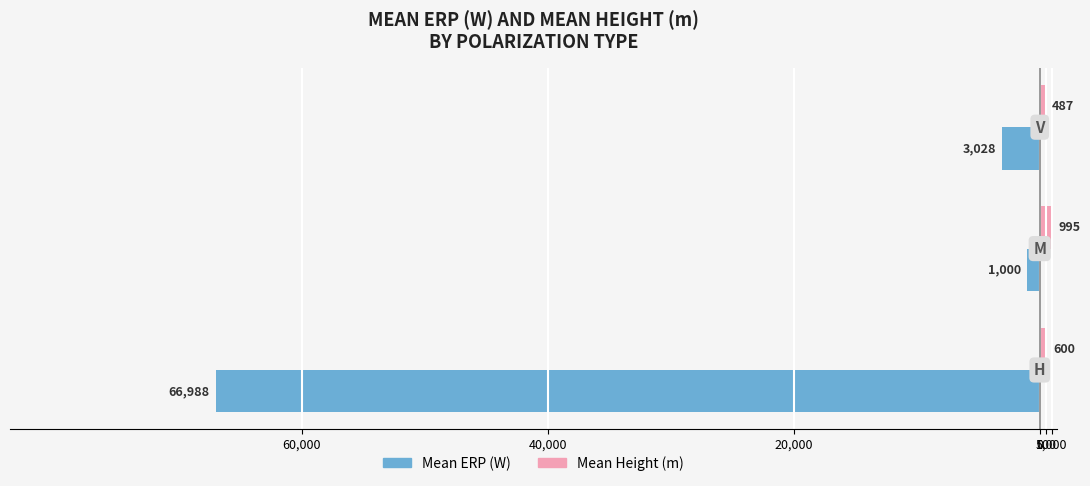

What are all the series names shown in the legend?

Mean ERP (W), Mean Height (m)